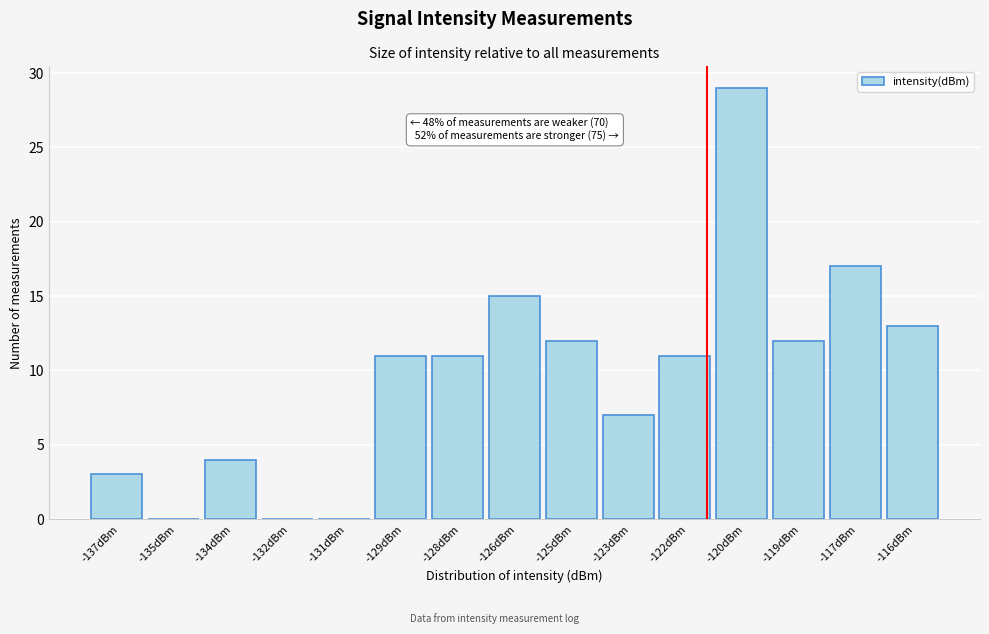

Reading left to right, extract all data points from this chart.

-137dBm=3	-135dBm=0	-134dBm=4	-132dBm=0	-131dBm=0	-129dBm=11	-128dBm=11	-126dBm=15	-125dBm=12	-123dBm=7	-122dBm=11	-120dBm=29	-119dBm=12	-117dBm=17	-116dBm=13